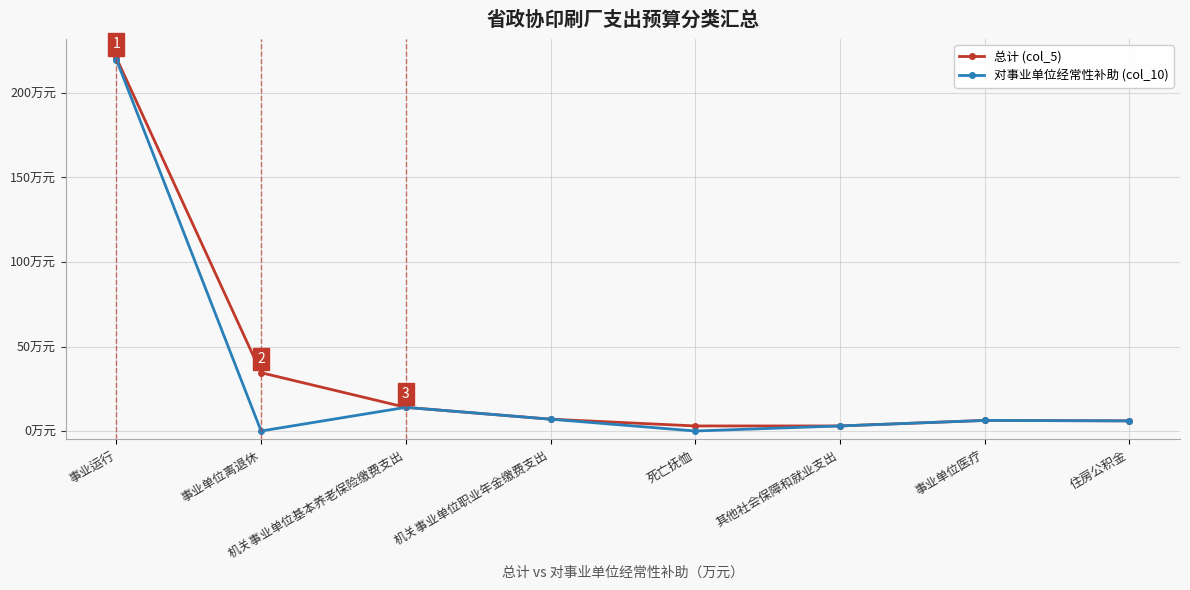

Which category has the highest value in the 对事业单位经常性补助 (col_10) series?

事业运行